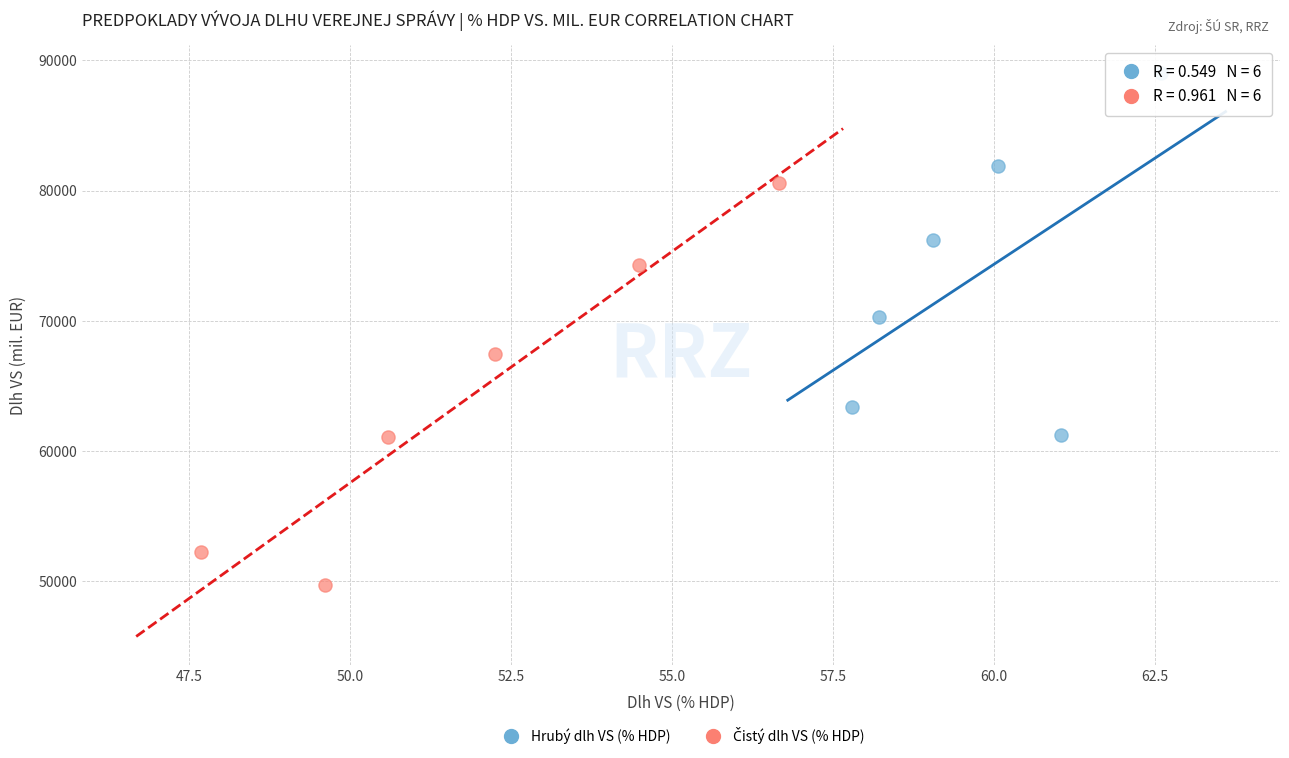

Which series contains the highest Y value?

Hrubý dlh VS (% HDP)